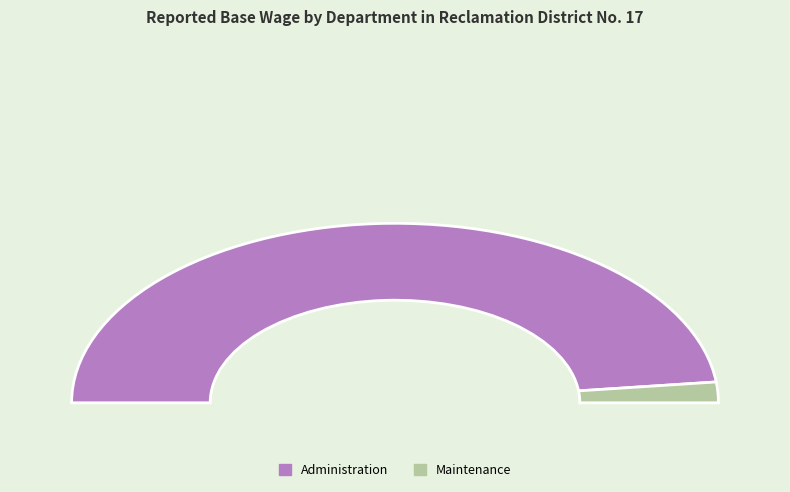

Does Administration represent more than half of the total?

Yes